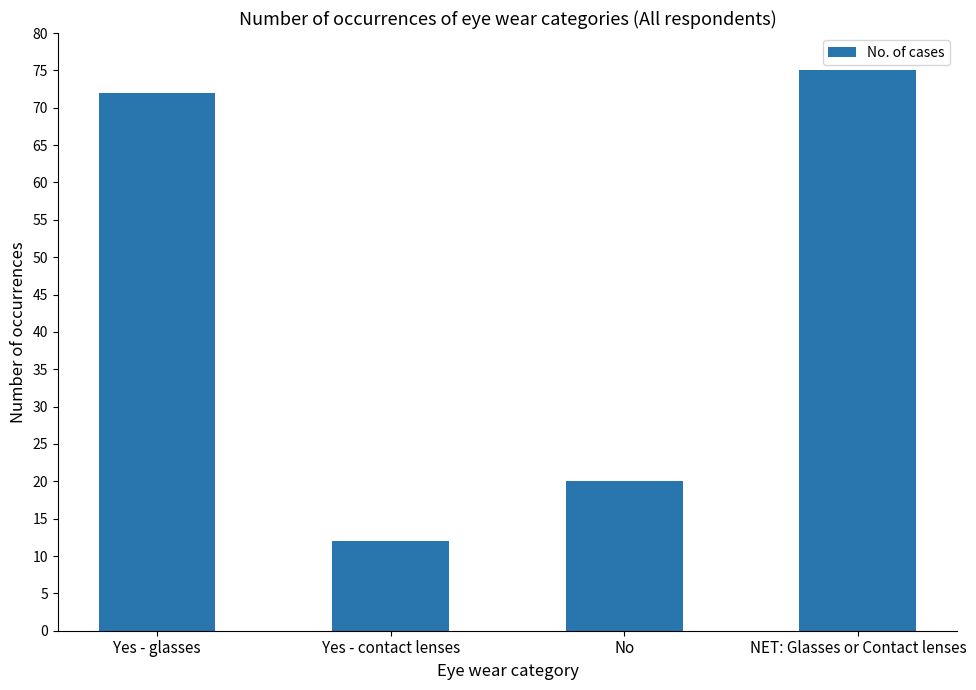

List the labels in order of value, smallest first.

Yes - contact lenses, No, Yes - glasses, NET: Glasses or Contact lenses